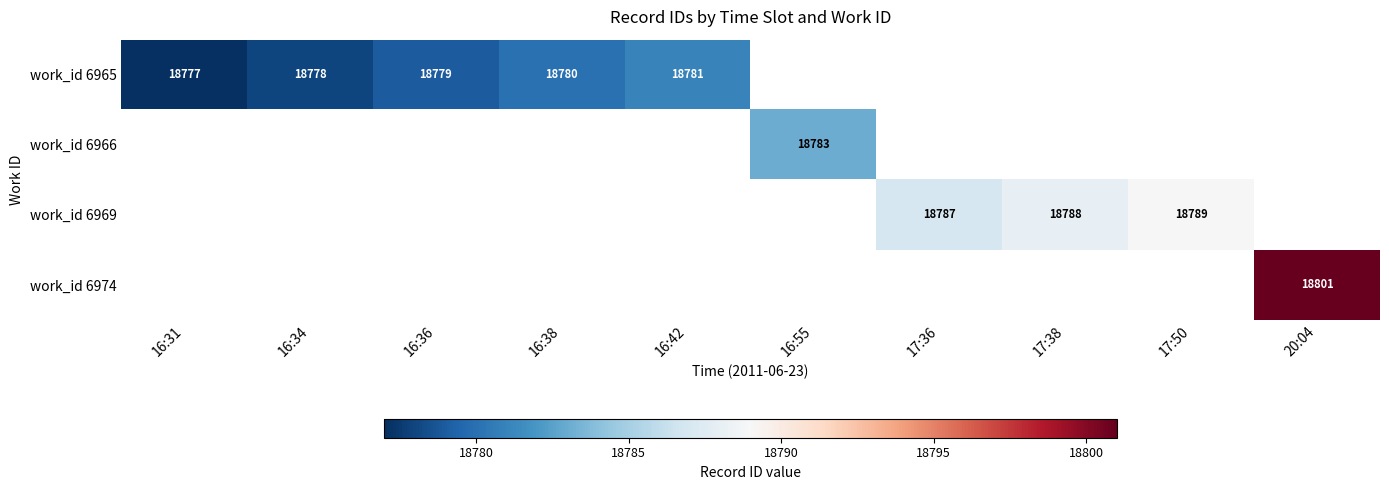

What is the greatest value displayed?

18801.0